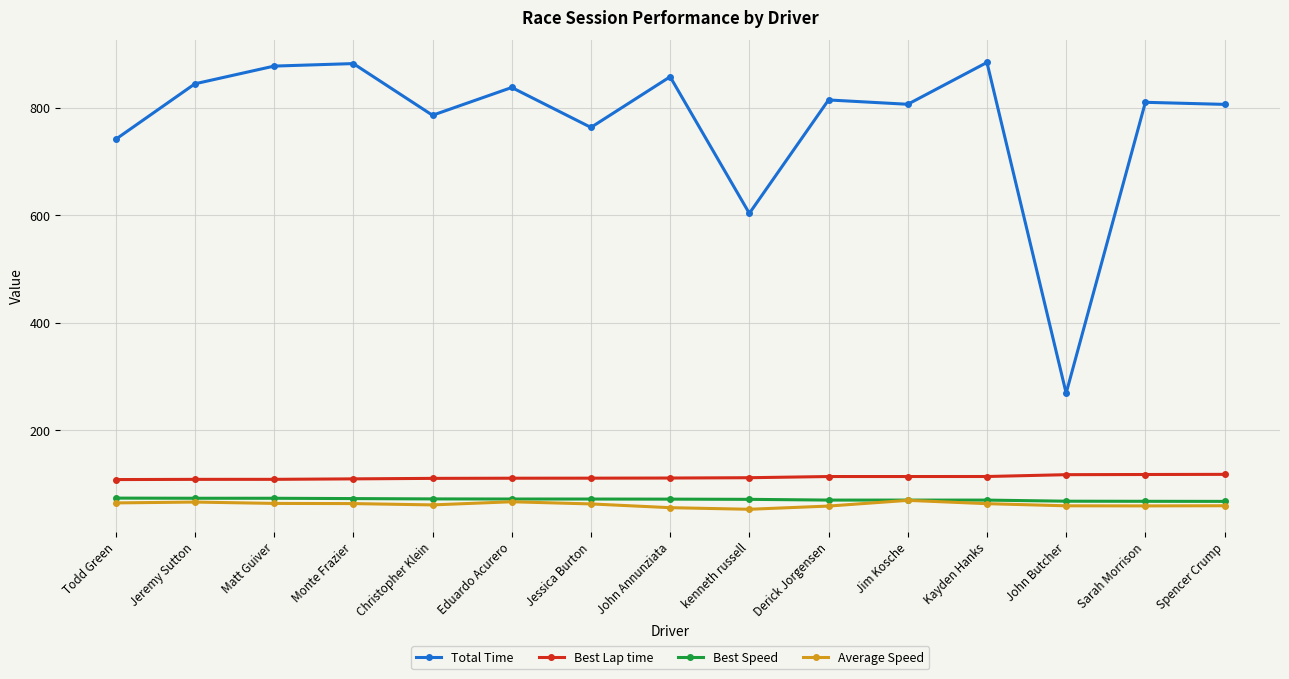

What is the greatest value displayed?

884.2